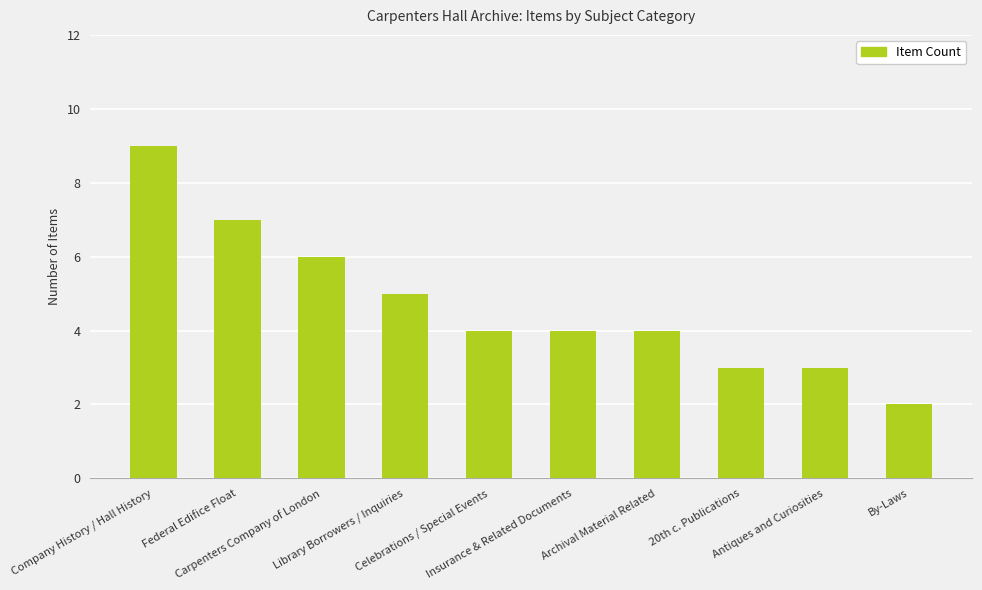

How many bars are there in total?

10